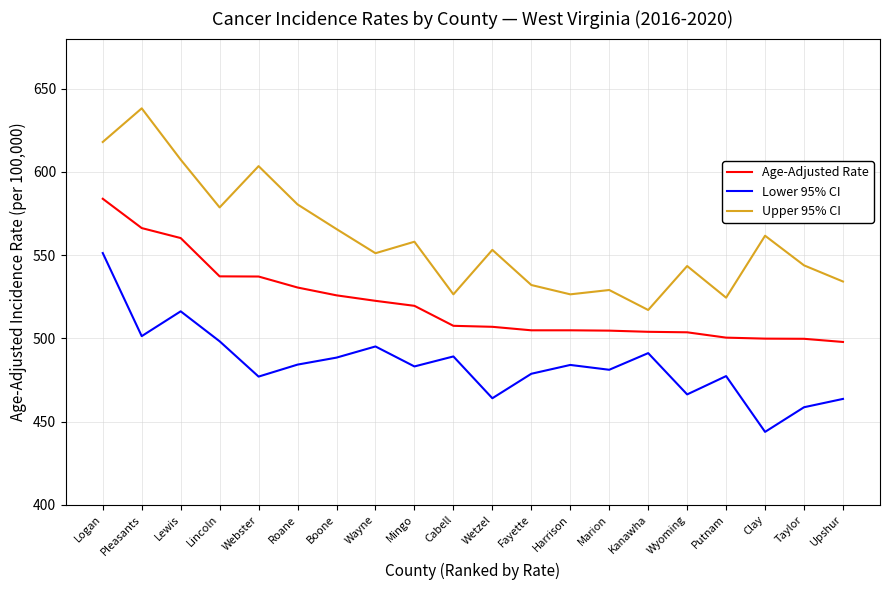

What is the lowest value of the Age-Adjusted Rate series?

497.8